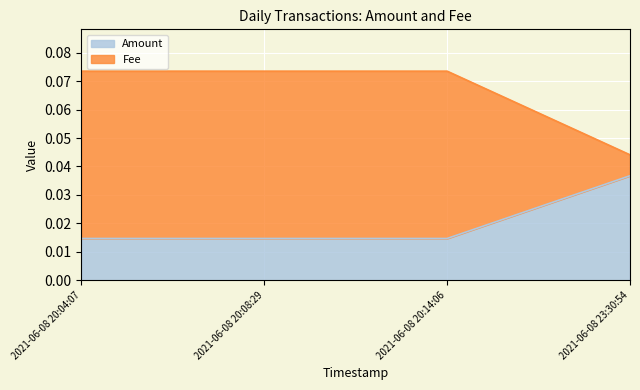

What is the value of the Fee point at the 3rd from the left?

0.1